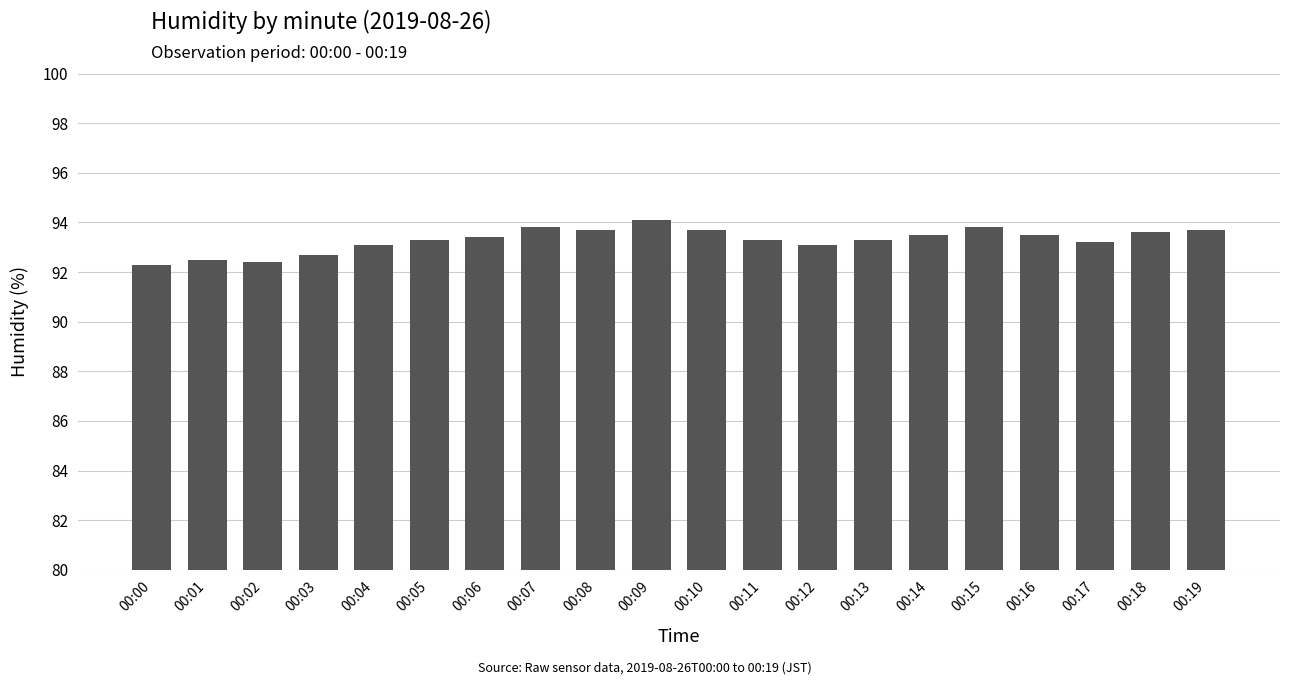

What is the change in value from 00:10 to 00:11?

-0.4